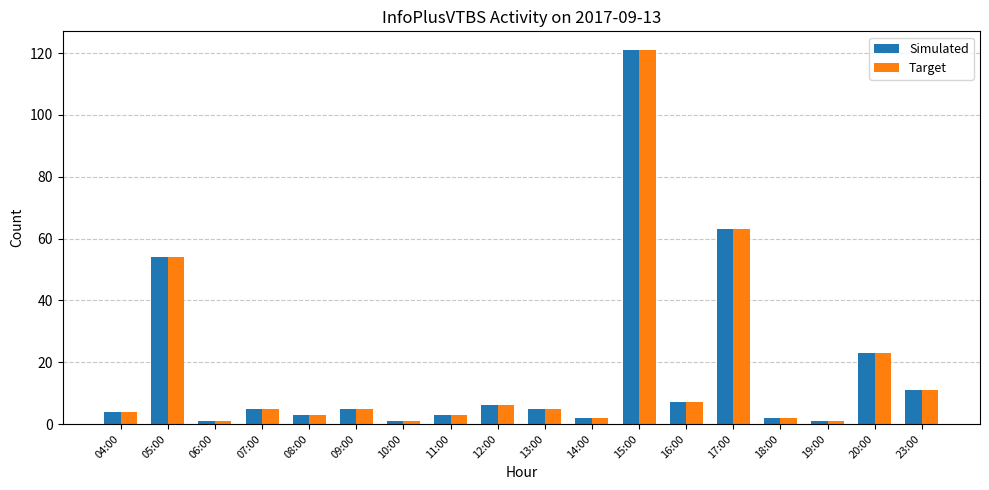

What is the minimum value shown in the chart?

1